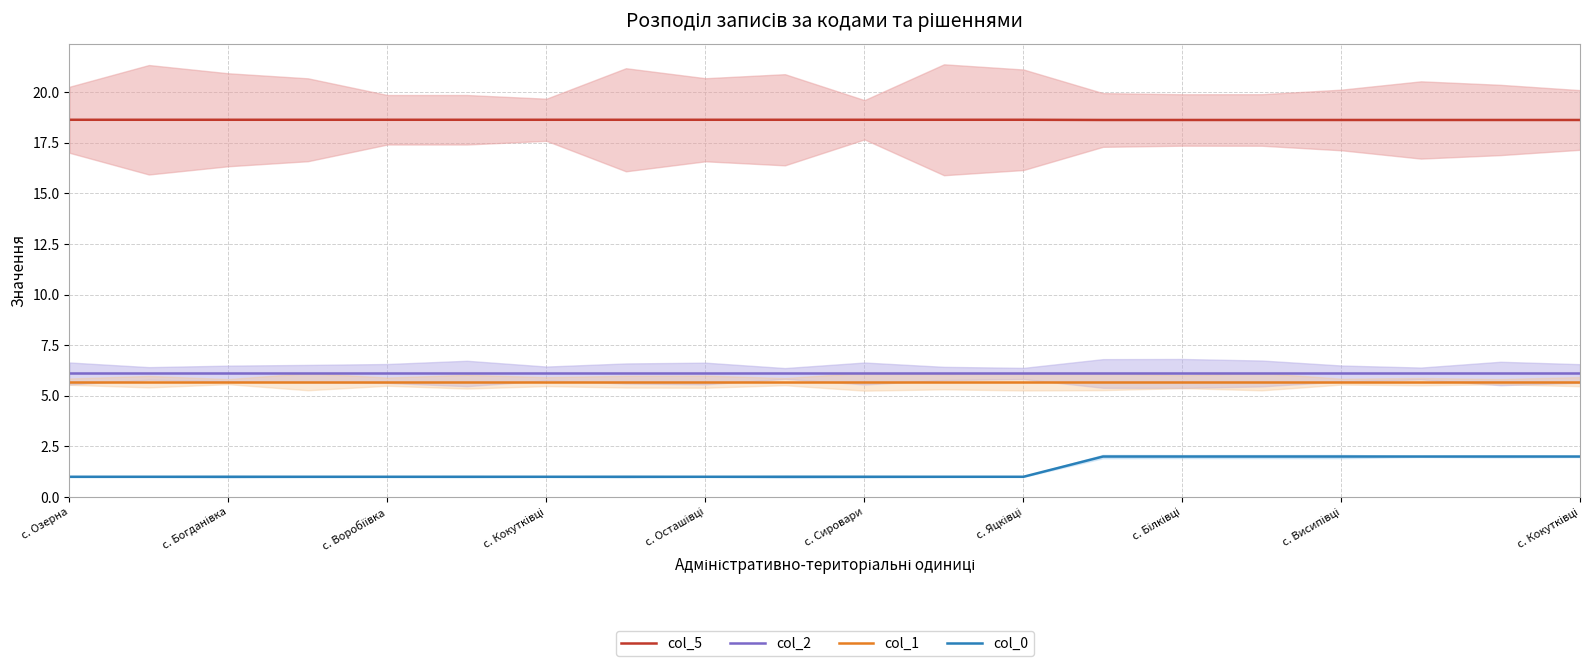

The col_2 series shows 6.1 at c. Озерна. True or false?

True